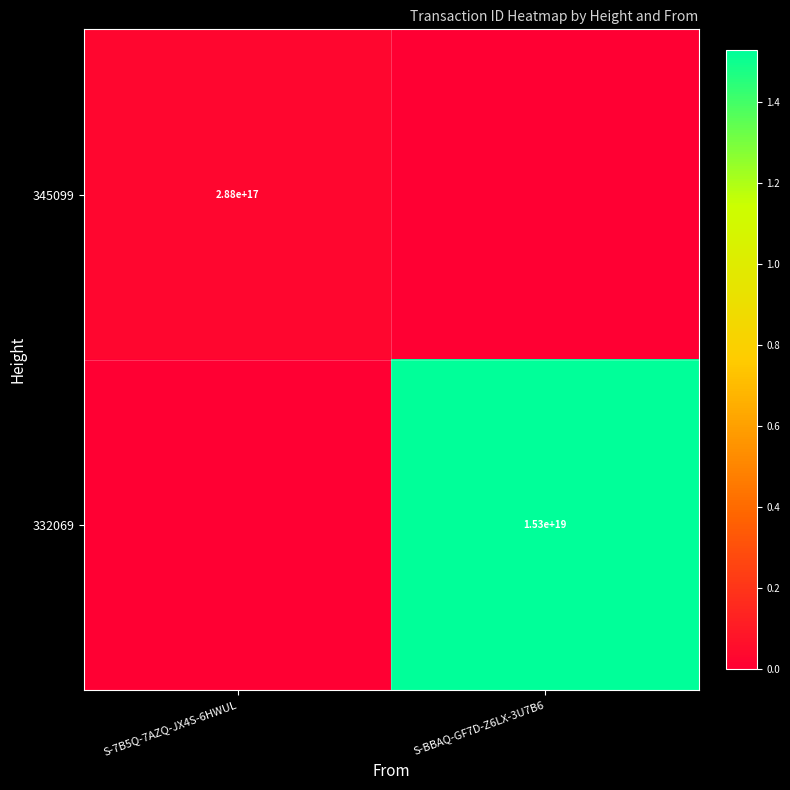

True or false: 332069 has a value of 15300000000000000000 at S-BBAQ-GF7D-Z6LX-3U7B6.

True